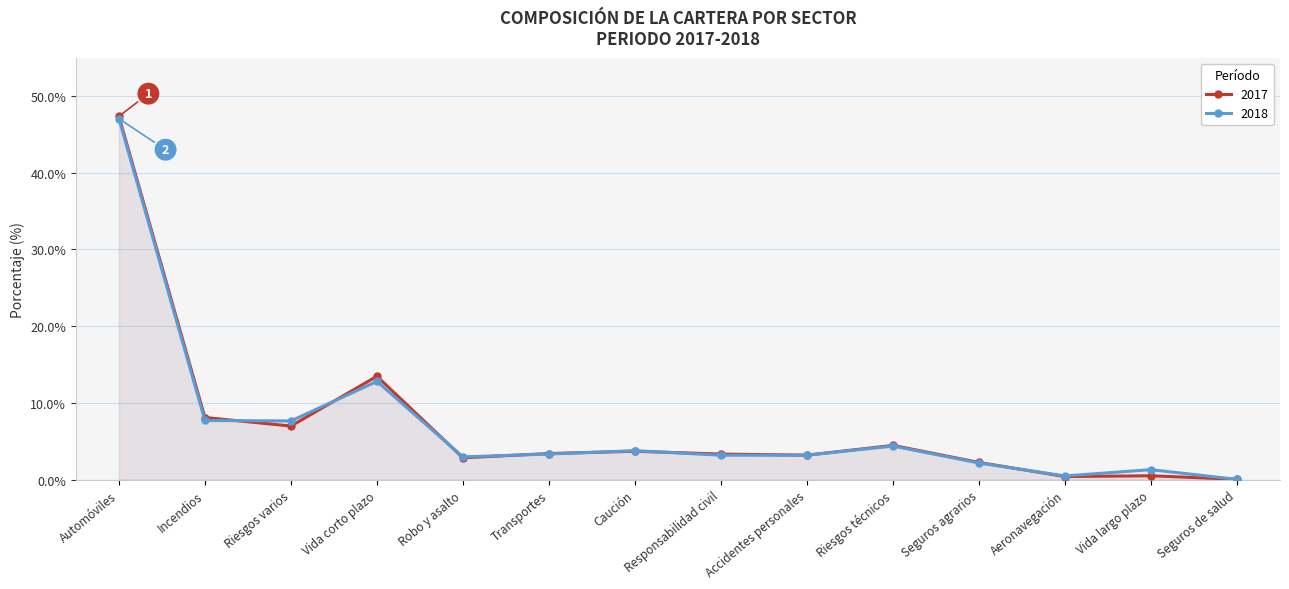

Where is 2018 nearest to the value 23?

Vida corto plazo